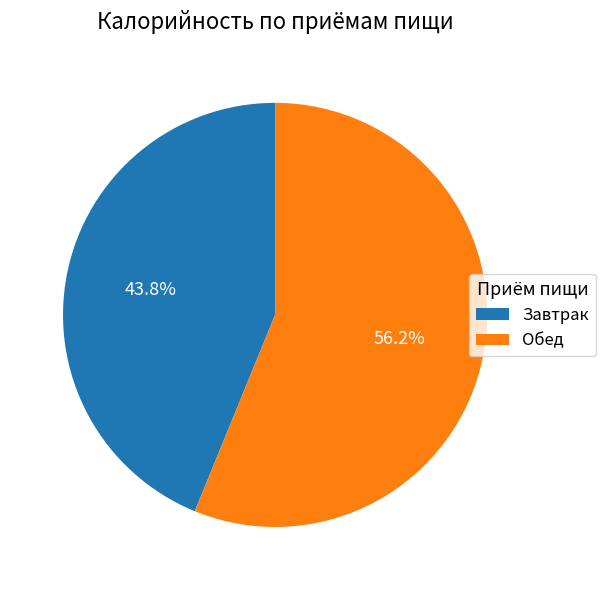

Combined, what portion of the pie is Завтрак and Обед?

100.0%